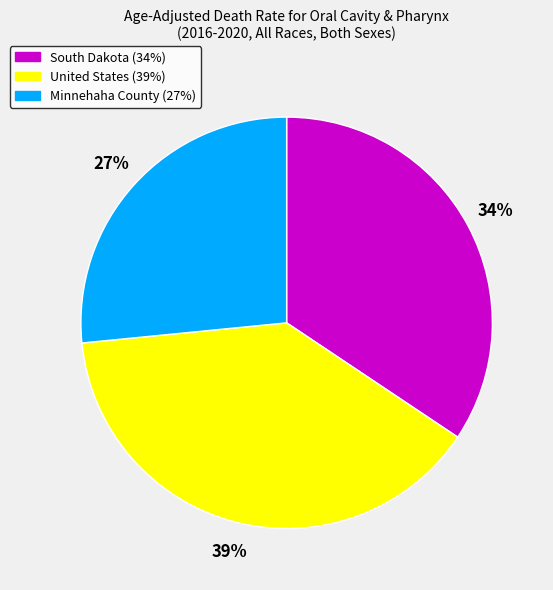

Rank the categories by value from highest to lowest.

United States, South Dakota, Minnehaha County